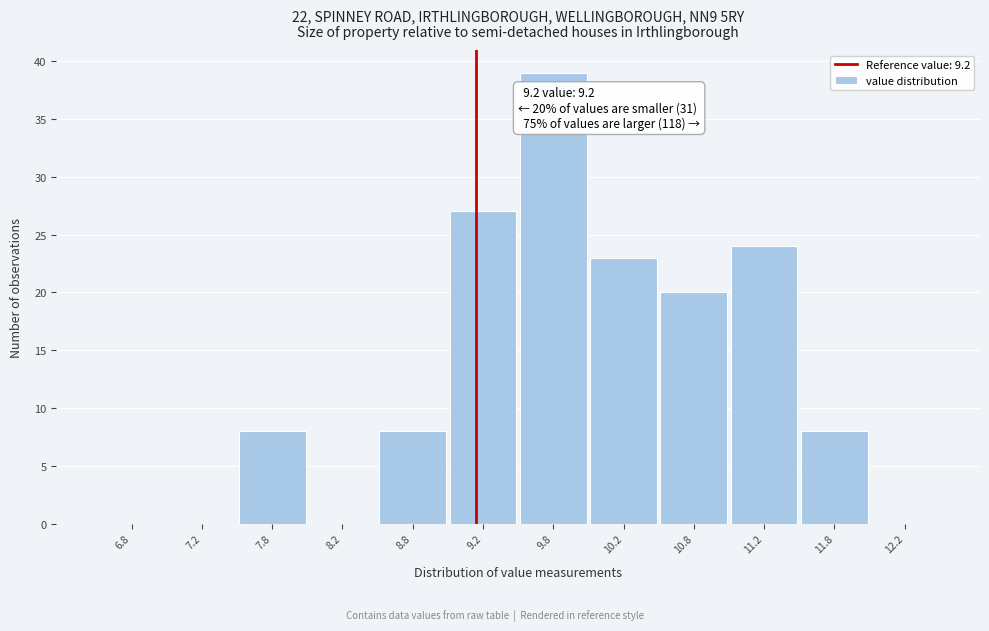

Which range on the x-axis has the tallest bar?

9.5 to 10.0